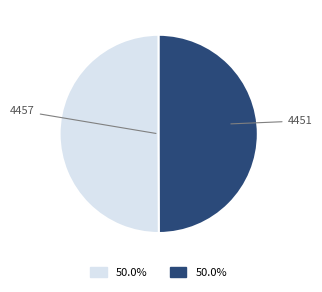

Approximately how many times larger is the value at 4457 compared to 4451?

1.0